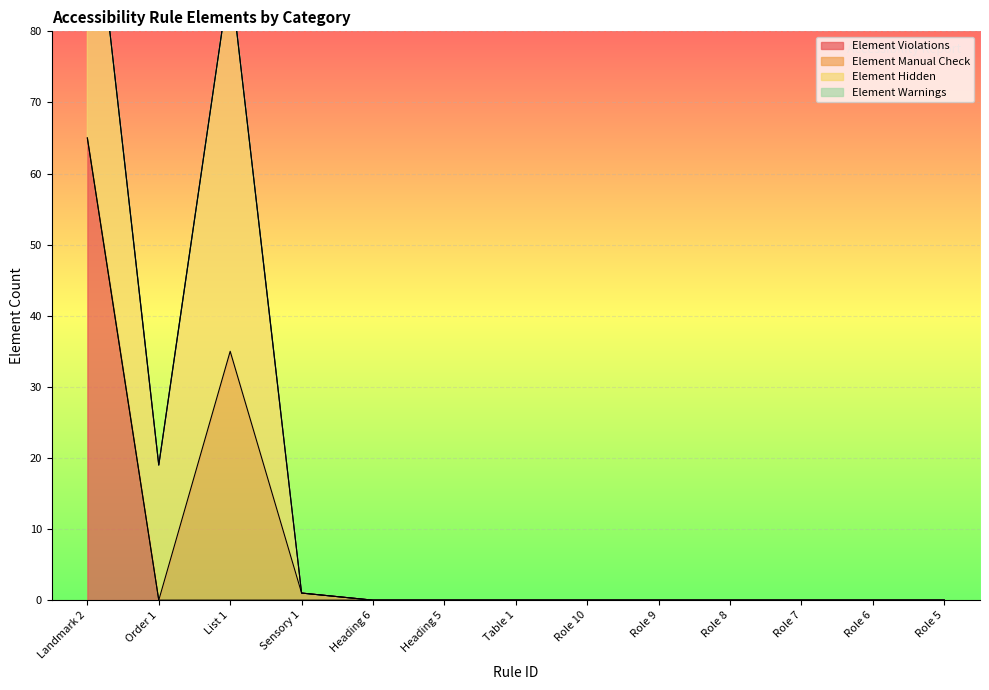

Reading left to right, what are all the values shown in this chart?

Element Violations: Landmark 2=65	Order 1=0	List 1=0	Sensory 1=0	Heading 6=0	Heading 5=0	Table 1=0	Role 10=0	Role 9=0	Role 8=0	Role 7=0	Role 6=0	Role 5=0
Element Manual Check: Landmark 2=0	Order 1=0	List 1=35	Sensory 1=1	Heading 6=0	Heading 5=0	Table 1=0	Role 10=0	Role 9=0	Role 8=0	Role 7=0	Role 6=0	Role 5=0
Element Hidden: Landmark 2=43	Order 1=19	List 1=53	Sensory 1=0	Heading 6=0	Heading 5=0	Table 1=0	Role 10=0	Role 9=0	Role 8=0	Role 7=0	Role 6=0	Role 5=0
Element Warnings: Landmark 2=0	Order 1=0	List 1=0	Sensory 1=0	Heading 6=0	Heading 5=0	Table 1=0	Role 10=0	Role 9=0	Role 8=0	Role 7=0	Role 6=0	Role 5=0